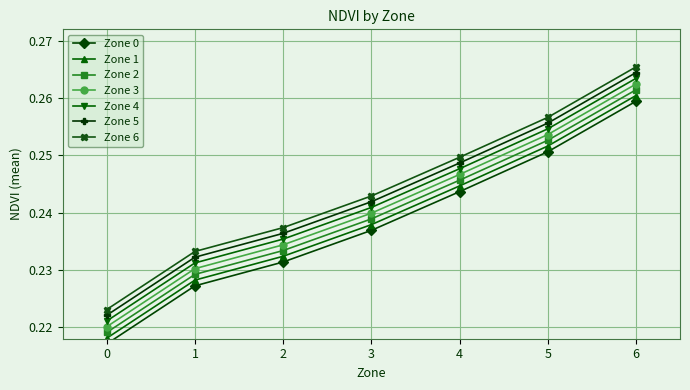

List the labels in order of Zone 5 value, smallest first.

0, 1, 2, 3, 4, 5, 6